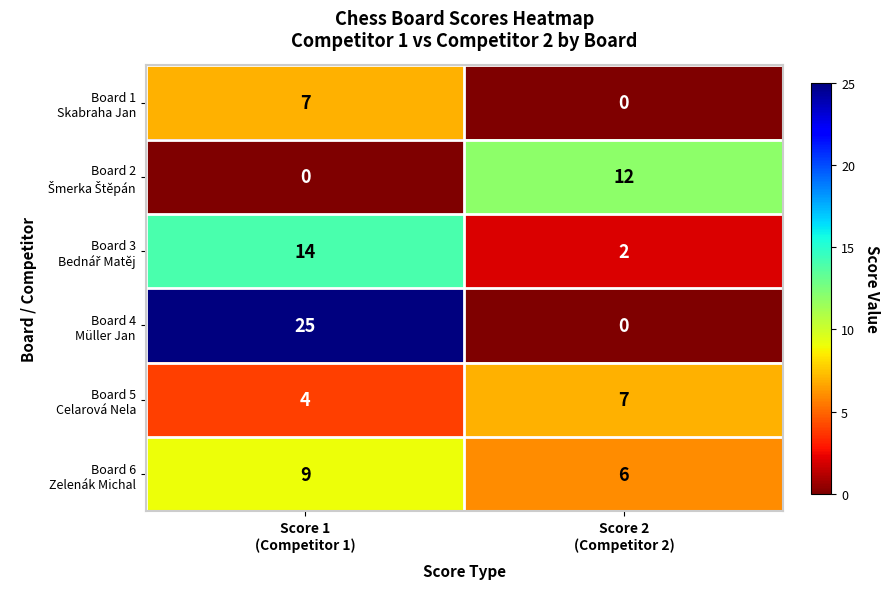

What is the maximum value shown in the chart?

25